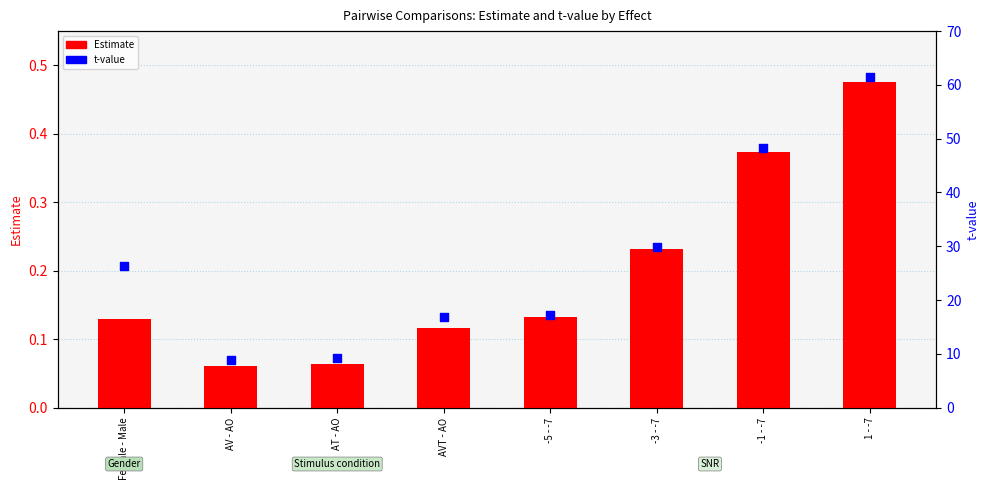

Which series contains the lowest Y value?

Estimate